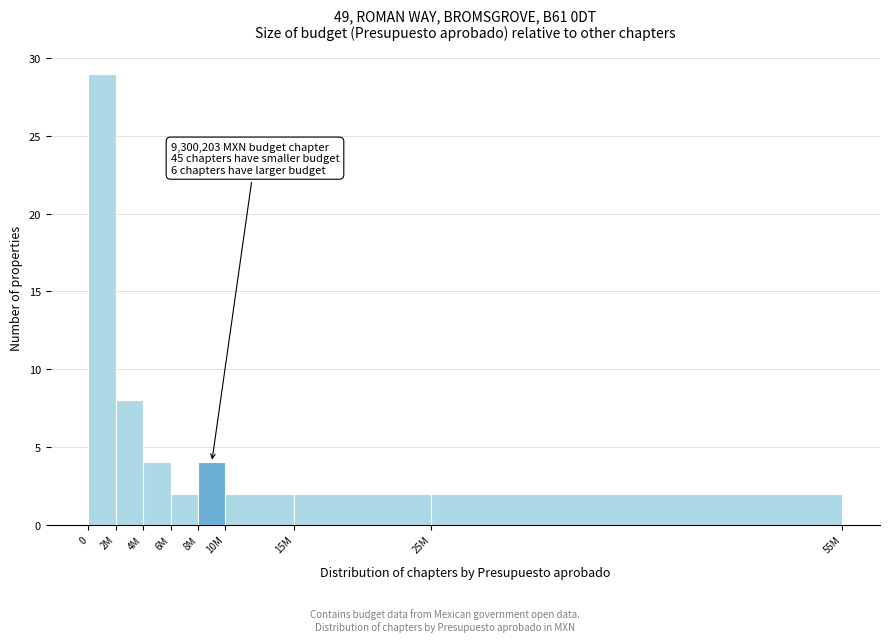

Reading left to right, extract all data points from this chart.

0=29	2M=8	4M=4	6M=2	8M=4	10M=2	15M=2	25M=2